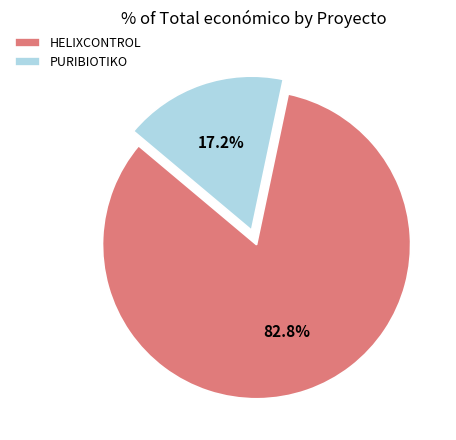

True or false: HELIXCONTROL accounts for 74% of the total.

False